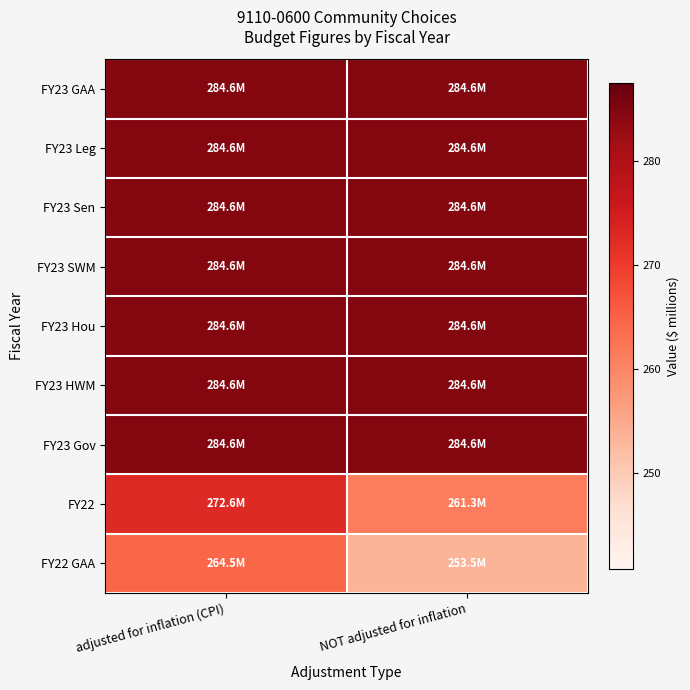

Which series has the widest spread of values?

FY22